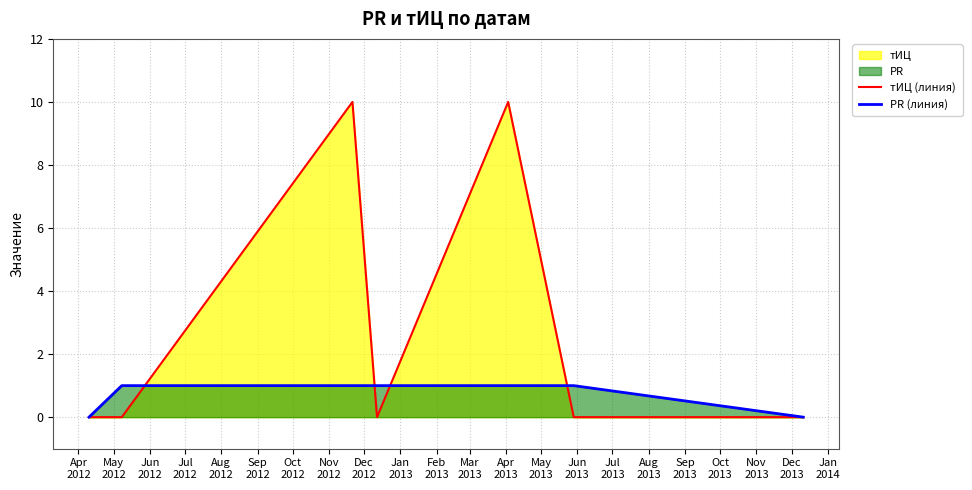

List the series in order of their peak value, lowest first.

PR (линия), тИЦ (линия)